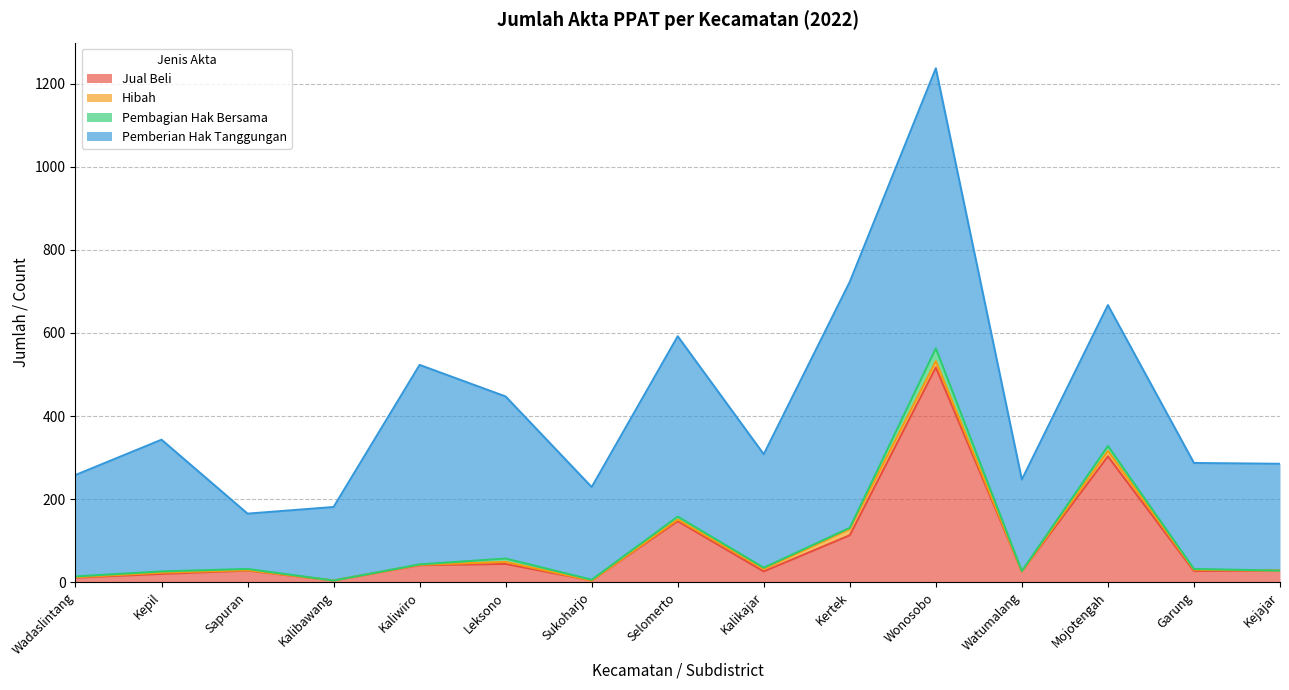

Read the Pemberian Hak Tanggungan value at Kejajar, to the nearest 50.

250